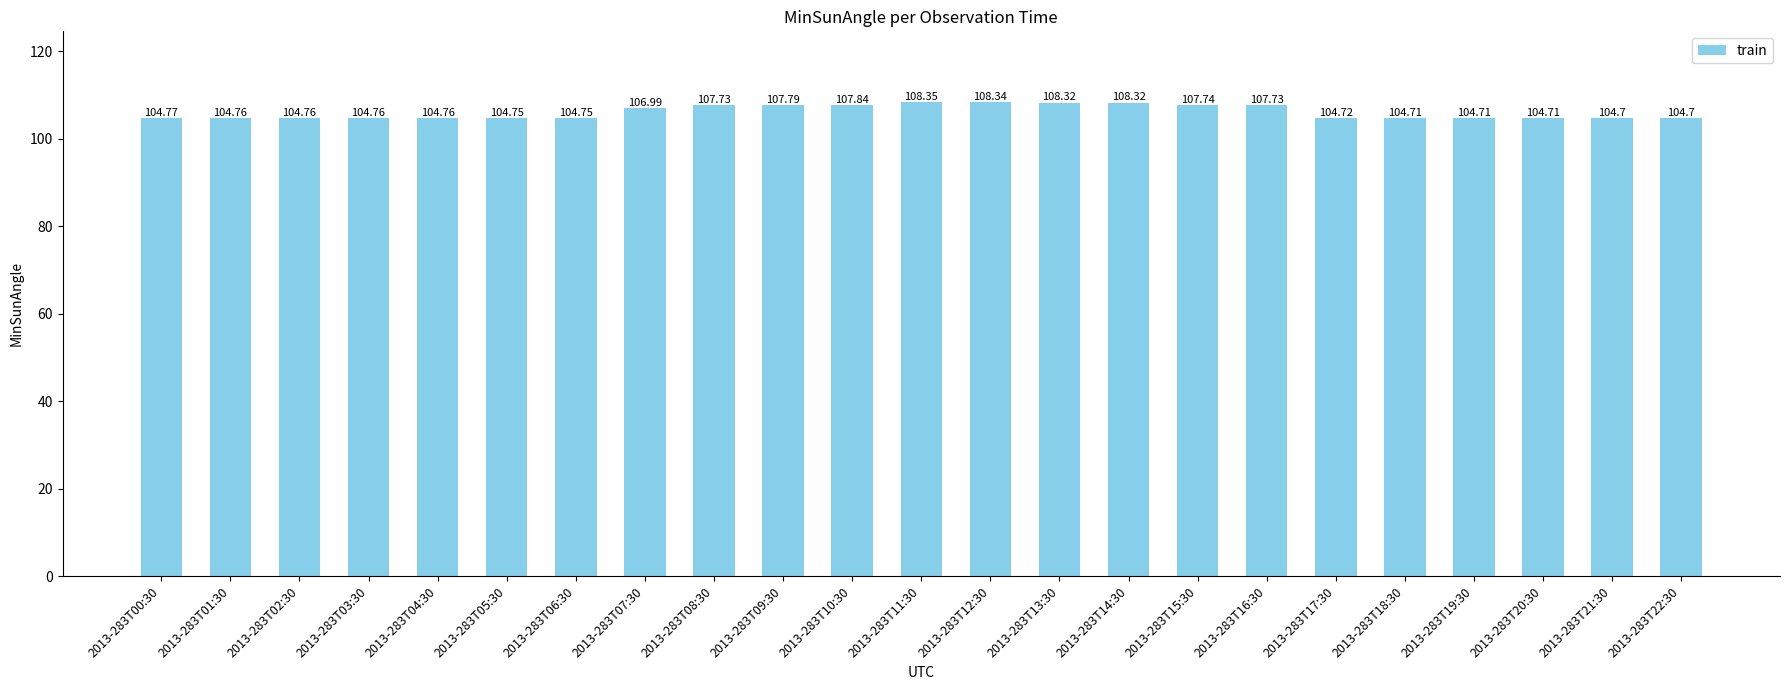

What is the difference between the values at 2013-283T13:30 and 2013-283T21:30?

3.6